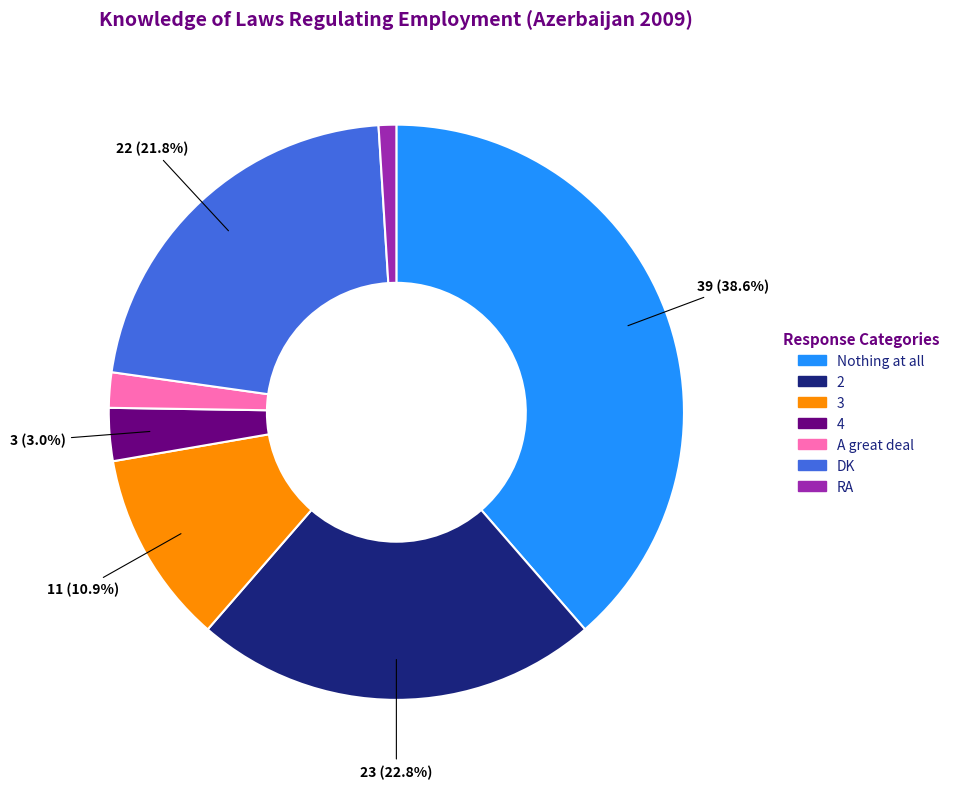

Which slice is the largest?

Nothing at all